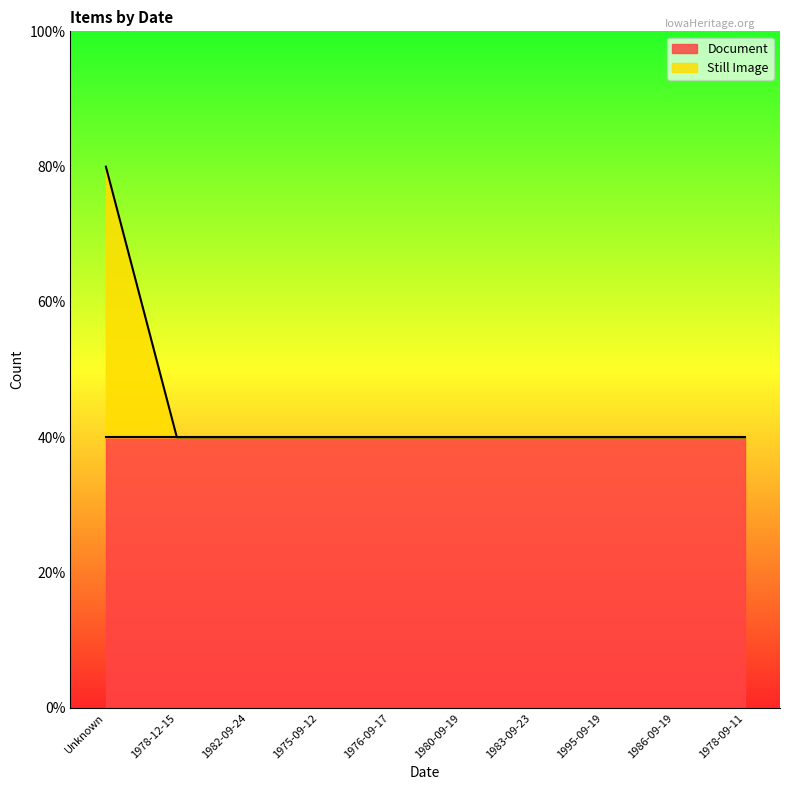

Does the chart display data point markers on the line(s)?

No